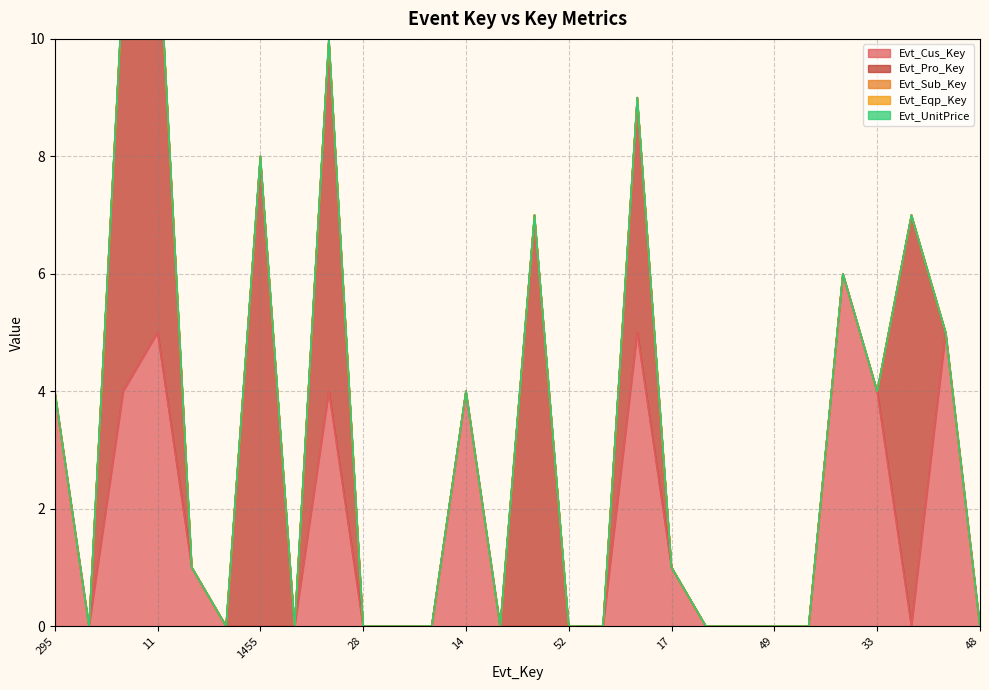

What position from the left is 307?

6